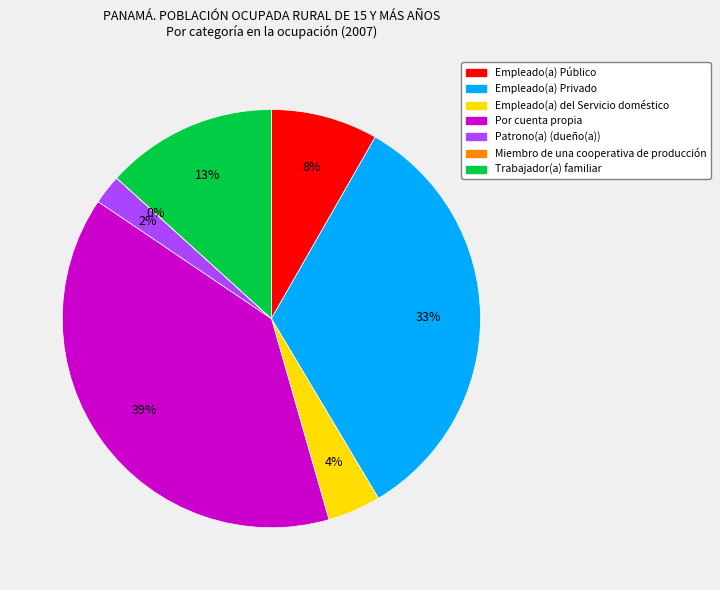

To the nearest percent, what percentage of the pie is Empleado(a) del Servicio doméstico?

4%